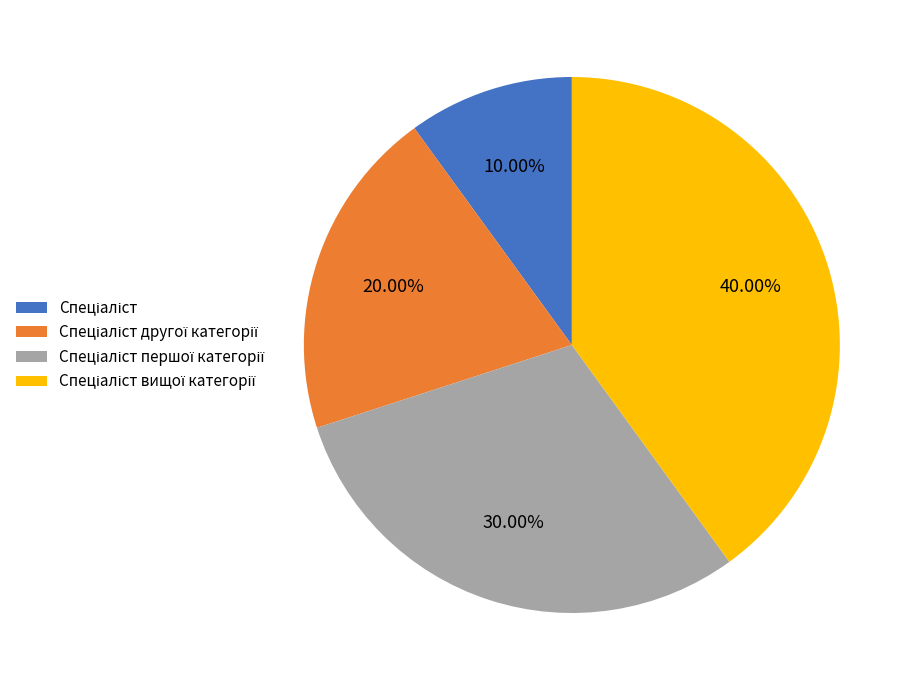

Is there a majority slice in this chart?

No